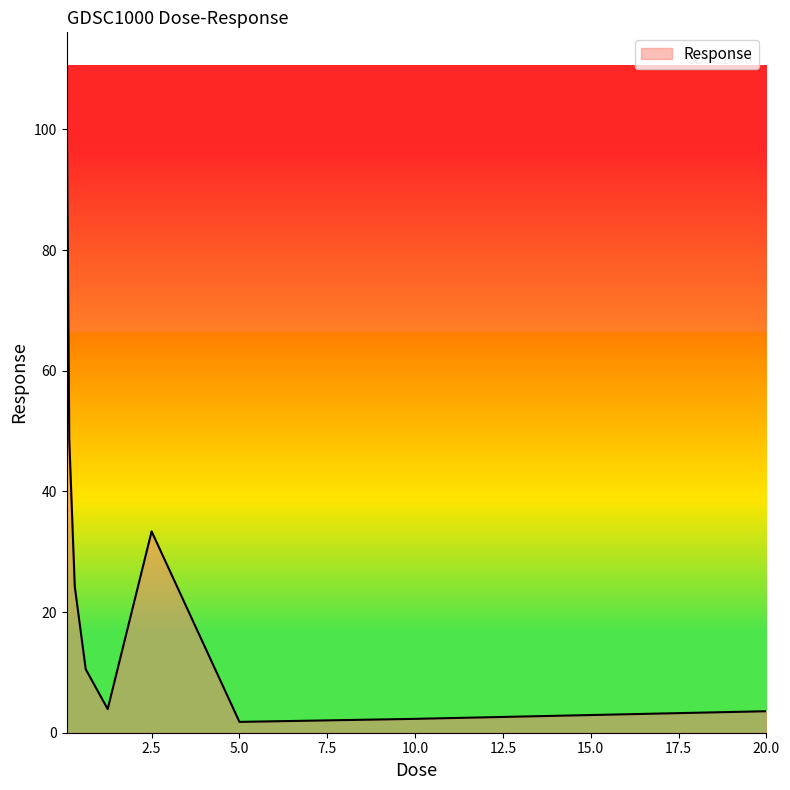

How many lines are shown in the chart?

1